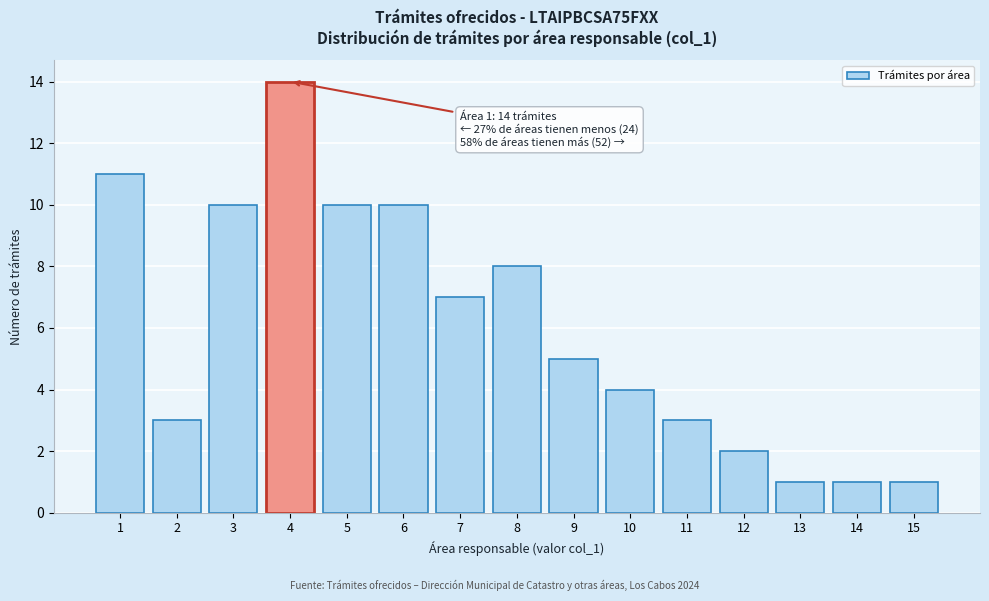

Reading left to right, what are all the values shown in this chart?

1=11	2=3	3=10	4=14	5=10	6=10	7=7	8=8	9=5	10=4	11=3	12=2	13=1	14=1	15=1